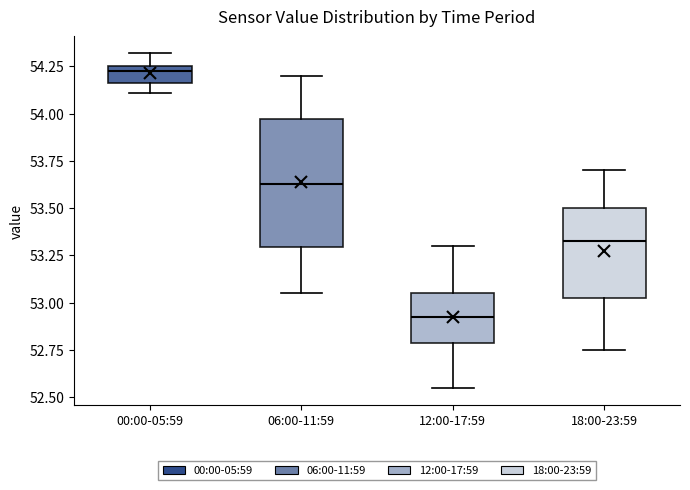

Where does the median line of the box for 18:00-23:59 sit on the y-axis? The values are not printed on the chart, so give them approximately, as read against the axis.

53.35